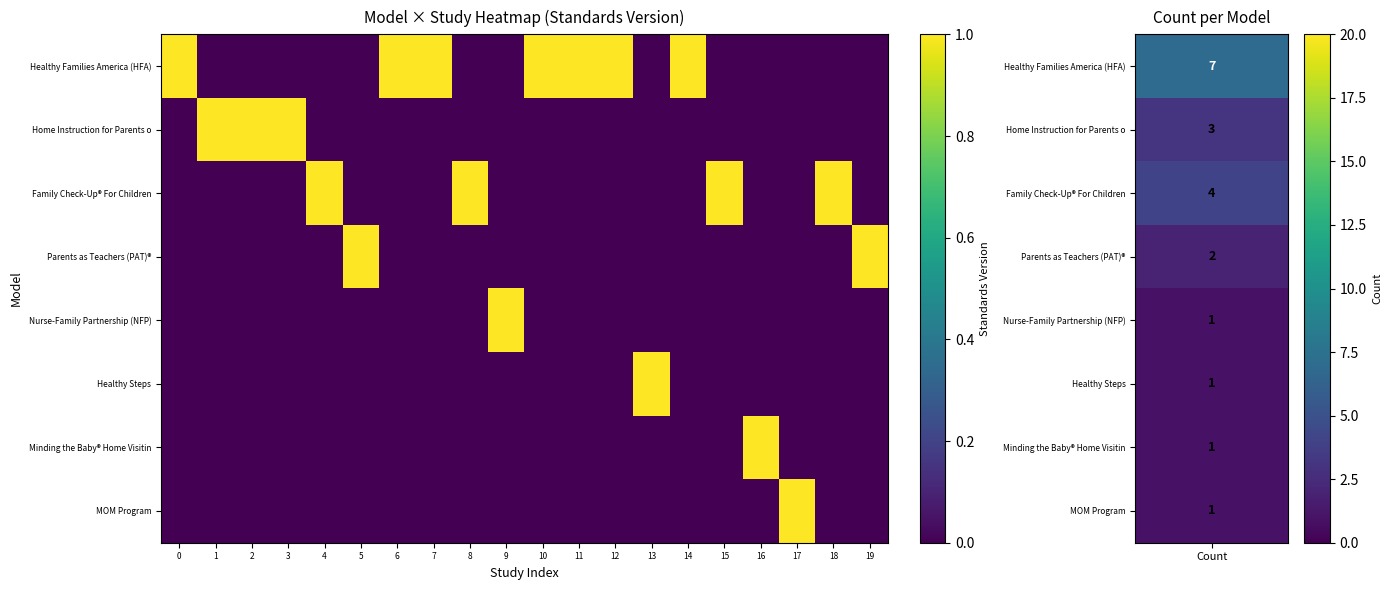

What is the difference between the highest and lowest values at 13?

1